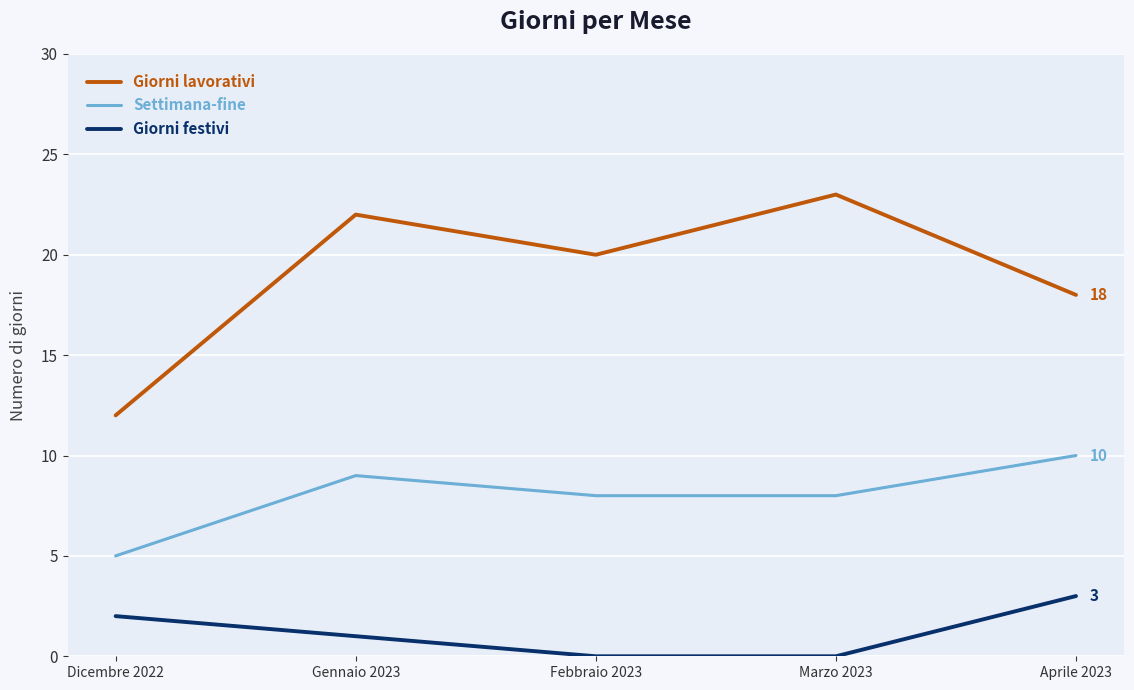

What is the difference between the highest and lowest values at Dicembre 2022?

10